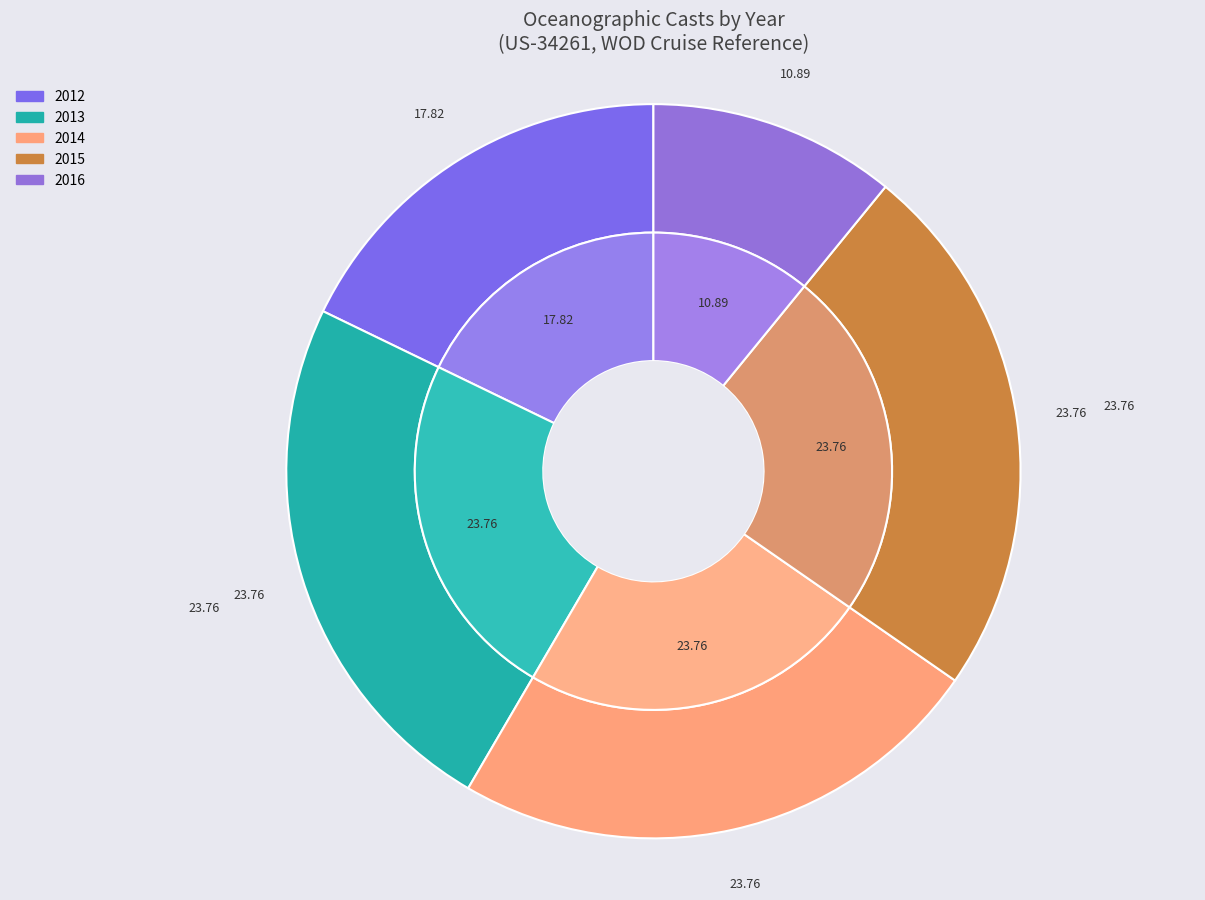

Is there a majority slice in this chart?

No